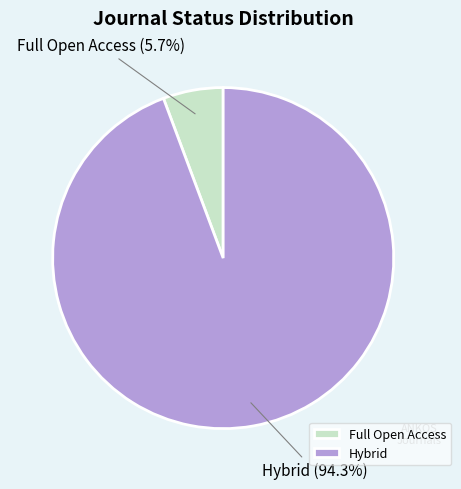

Is there any slice that represents more than half of the pie?

Yes